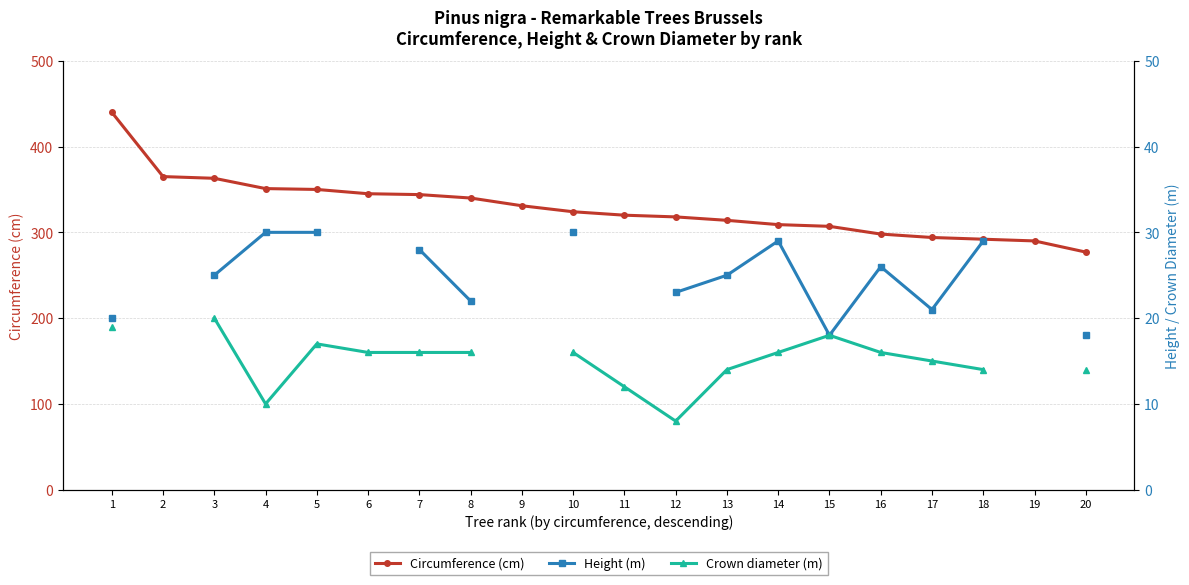

Is this an area chart (filled region under the line)?

No